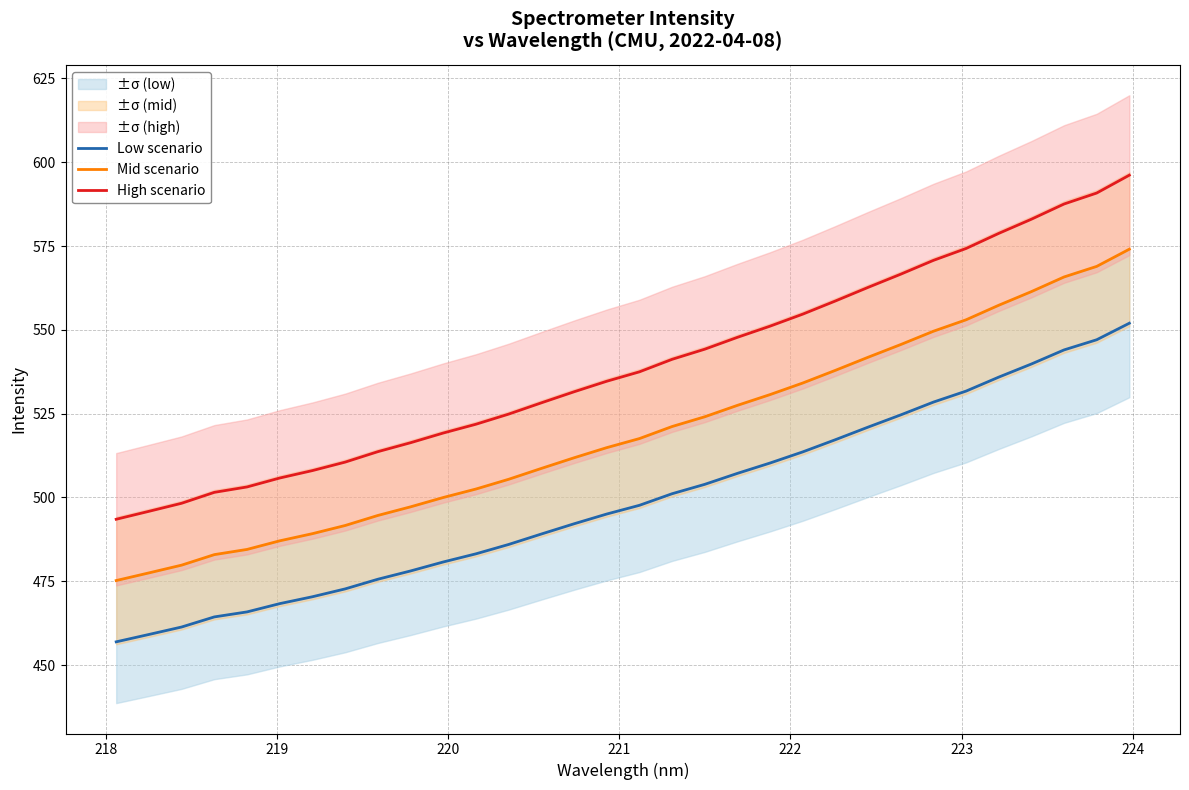

True or false: High scenario and Mid scenario cross at least once.

False